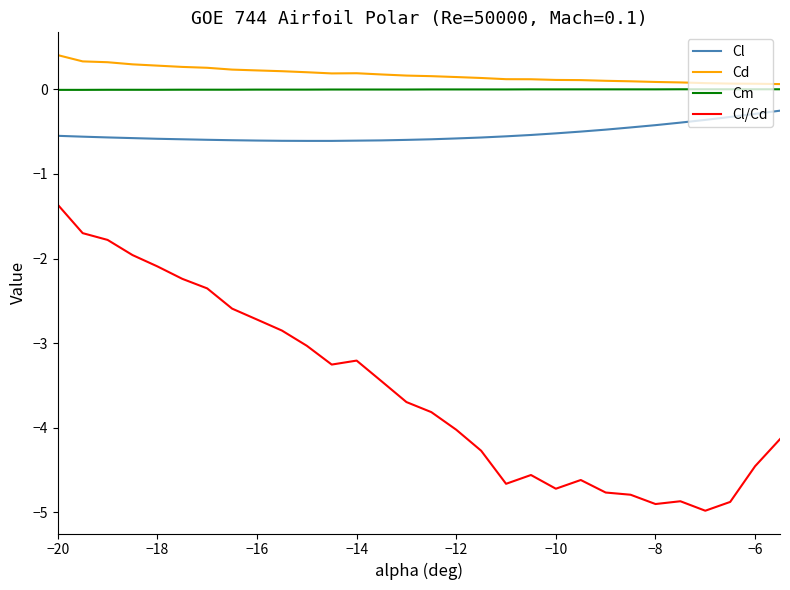

What is the difference between the maximum and minimum values in the Cl/Cd series?

3.6